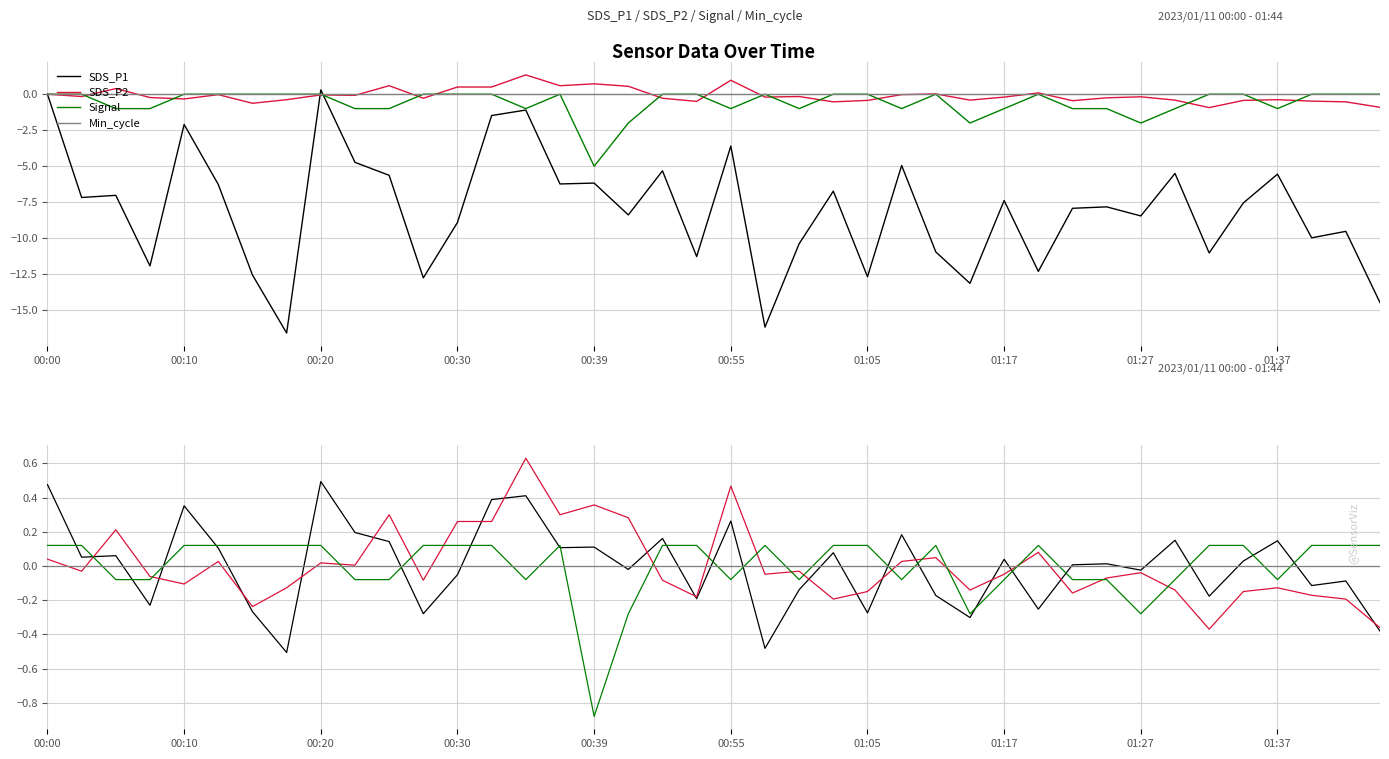

At which category is the sum across all series the highest?

14